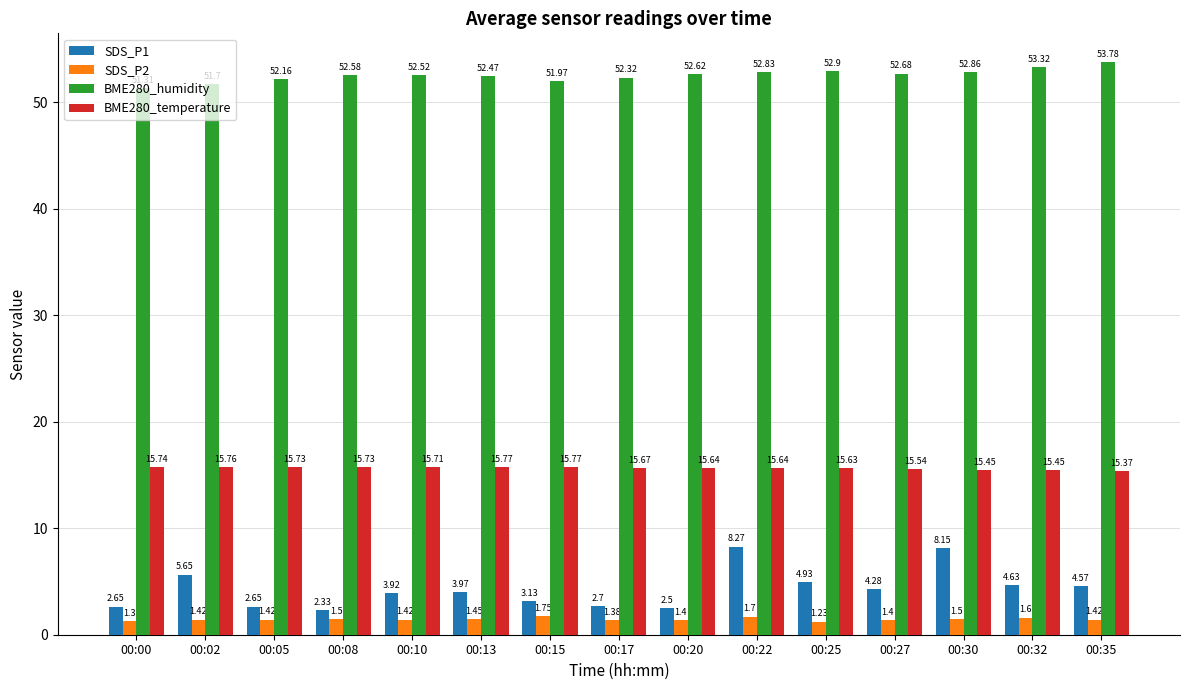

What is the sum of all SDS_P2 values?

21.9